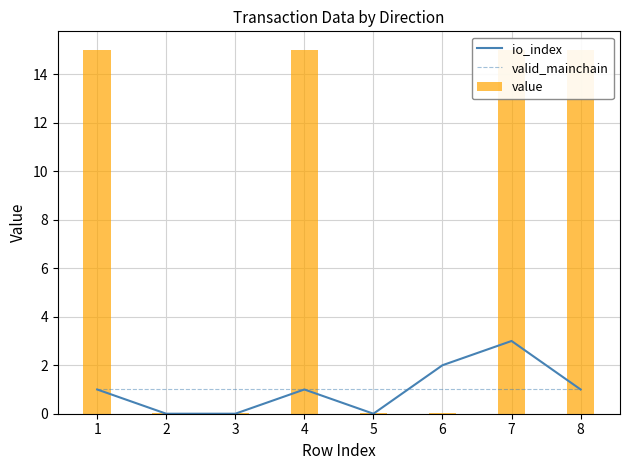

Which series has the largest range (max minus min)?

value